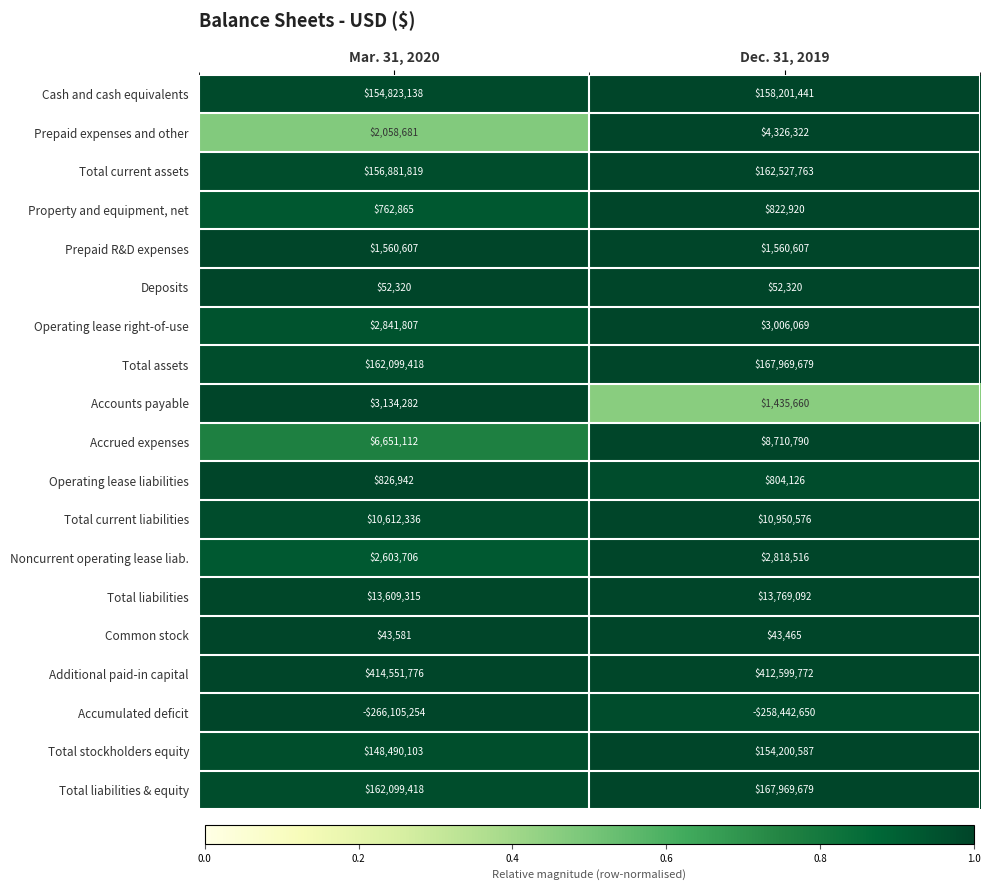

What is the sum of all Total stockholders equity values?

302690690